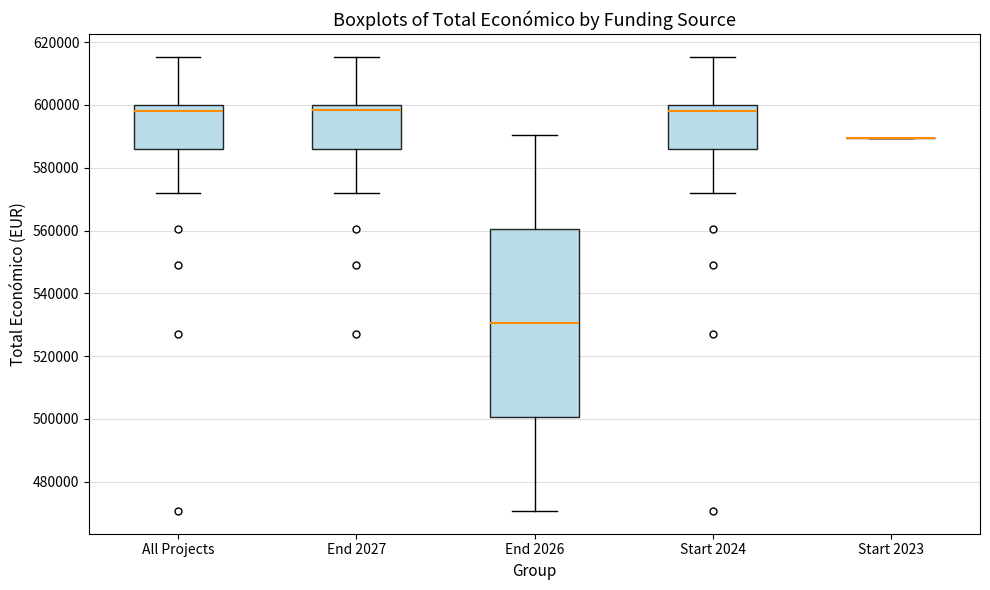

Where does the upper whisker of the box for All Projects end on the y-axis? The values are not printed on the chart, so give them approximately, as read against the axis.

616000